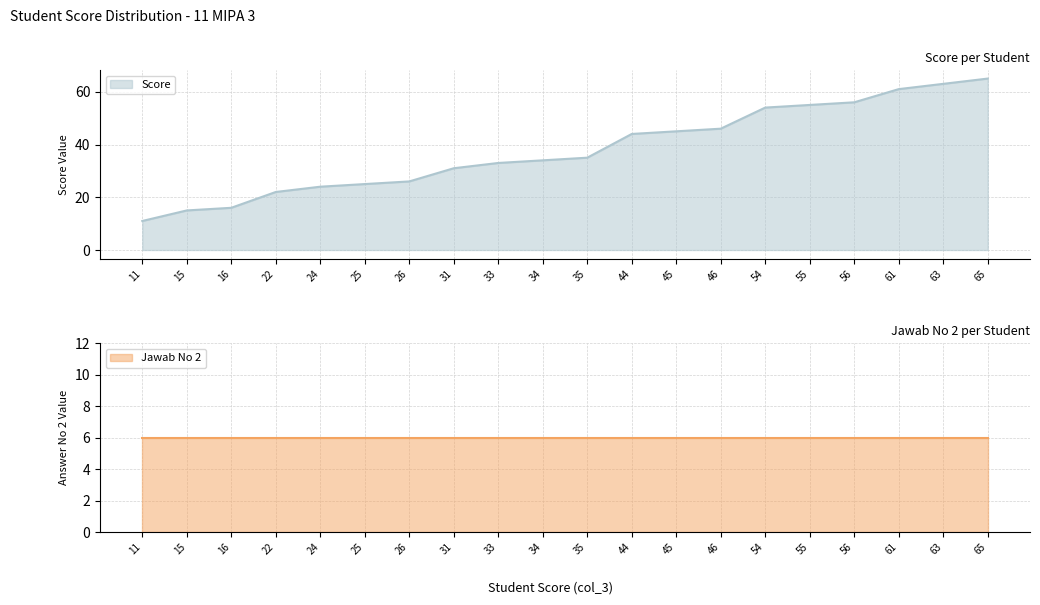

What is the change in value from 16 to 31?

+15